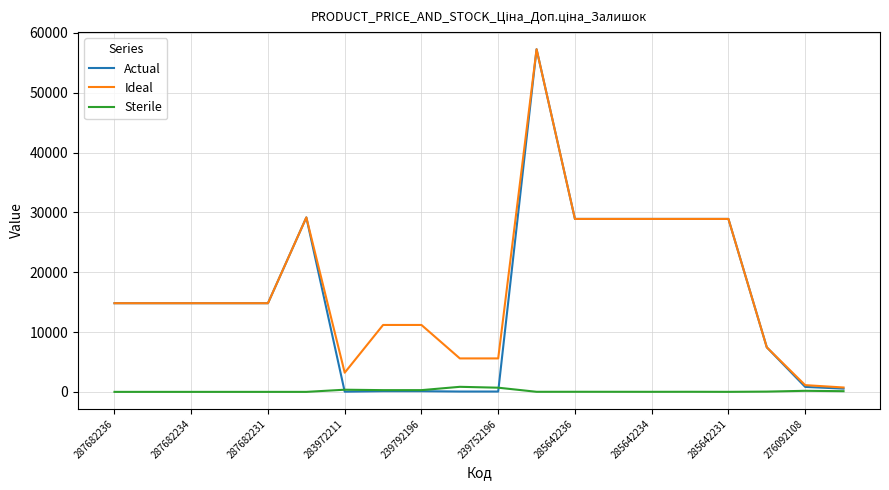

How many categories are shown in the chart?

20